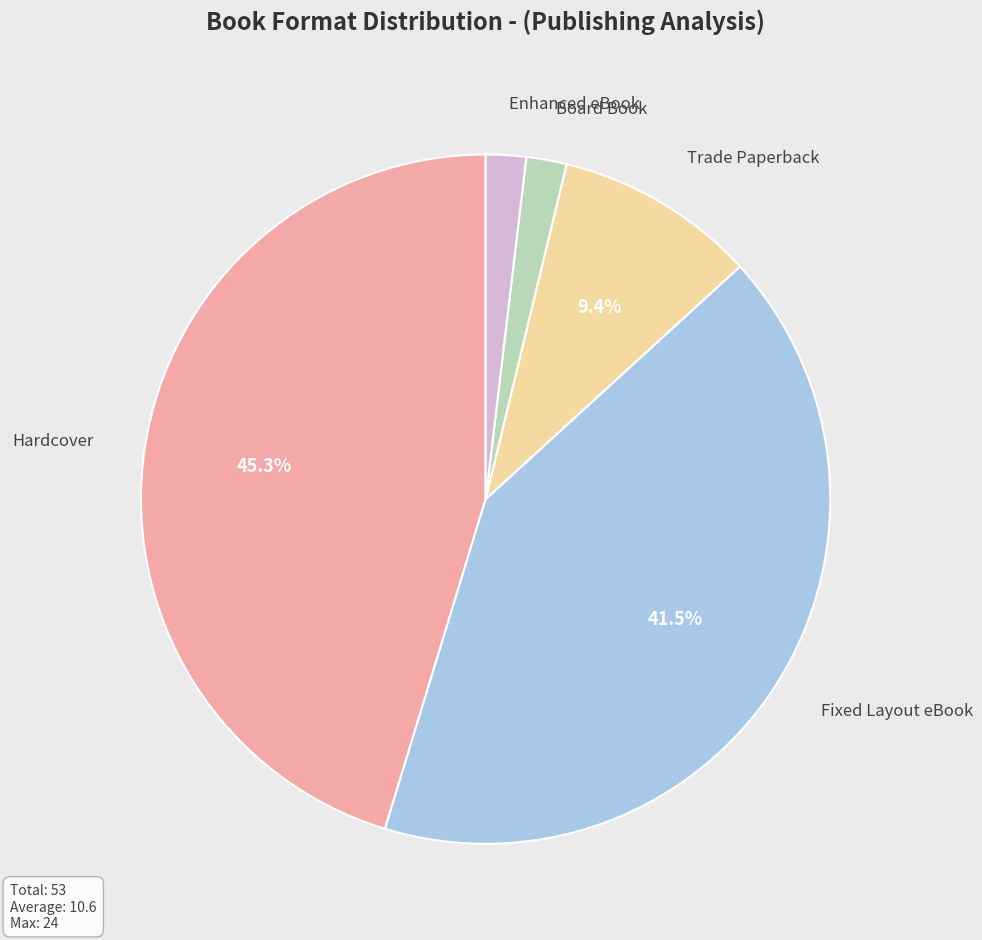

Which has a higher value, Enhanced eBook or Trade Paperback?

Trade Paperback